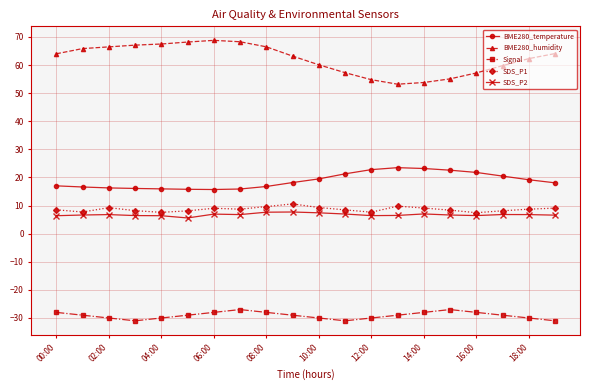

What is the highest value of the SDS_P1 series?

10.6